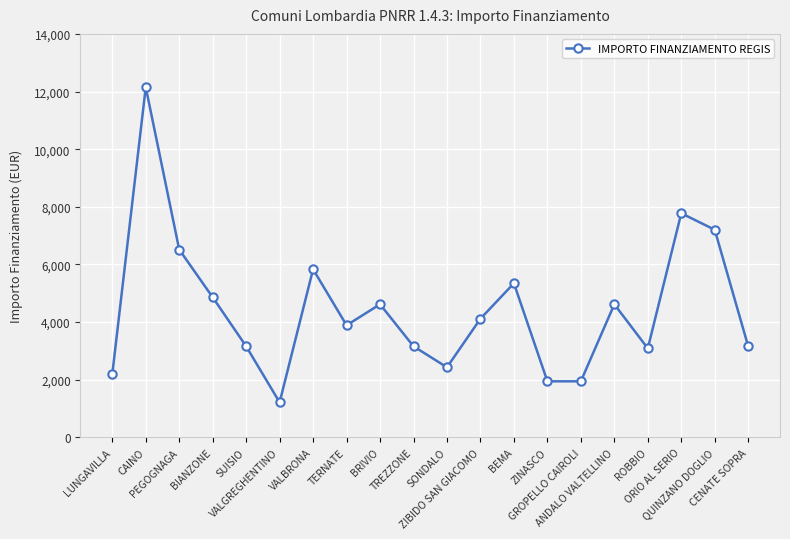

How many values are below 4116?

10